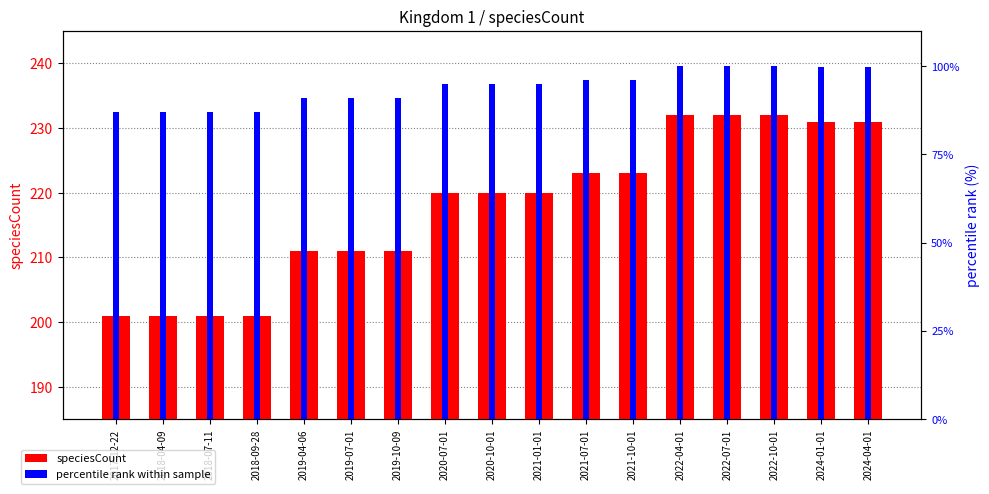

What position from the left is 2018-09-28?

4